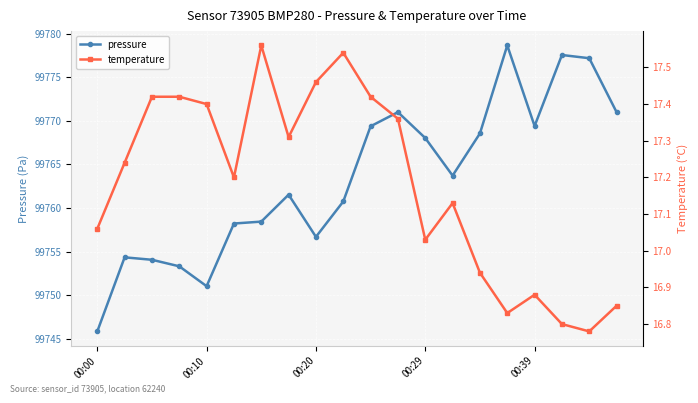

True or false: pressure has a value of 172133.5 at 00:20.

False